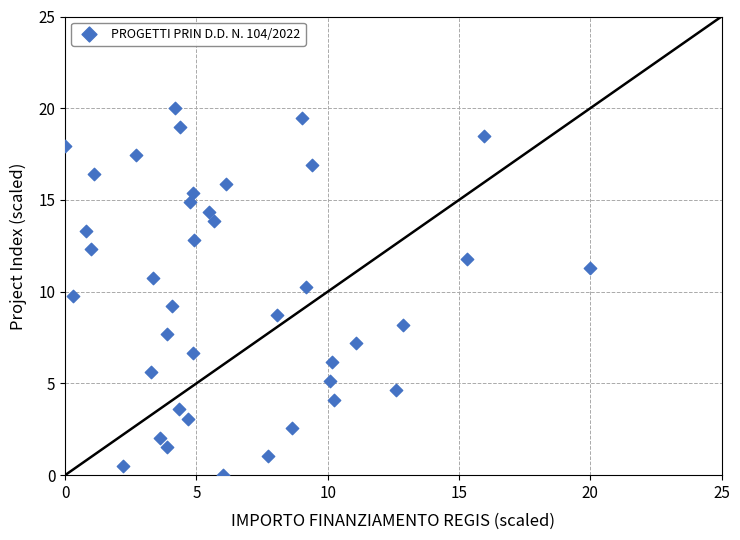

What is the range of Y values (max minus min)?

20.0